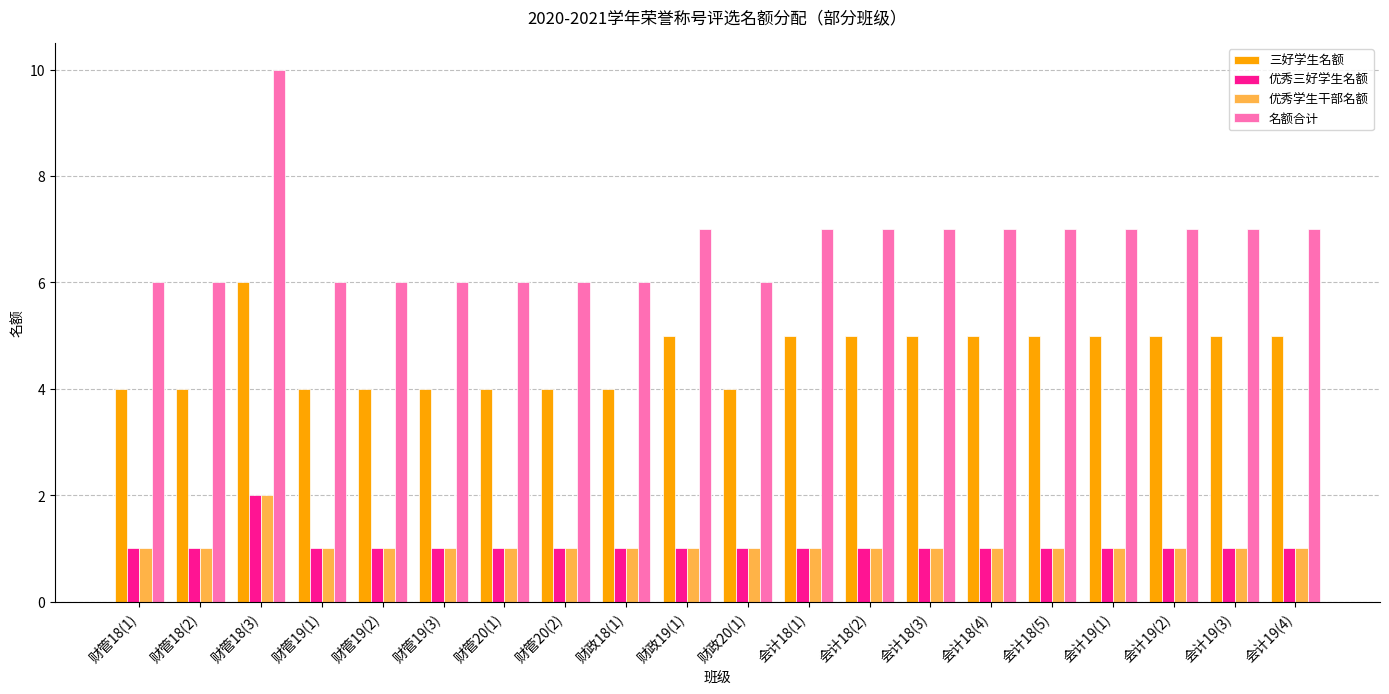

The 名额合计 series shows 4 at 财管18(2). True or false?

False